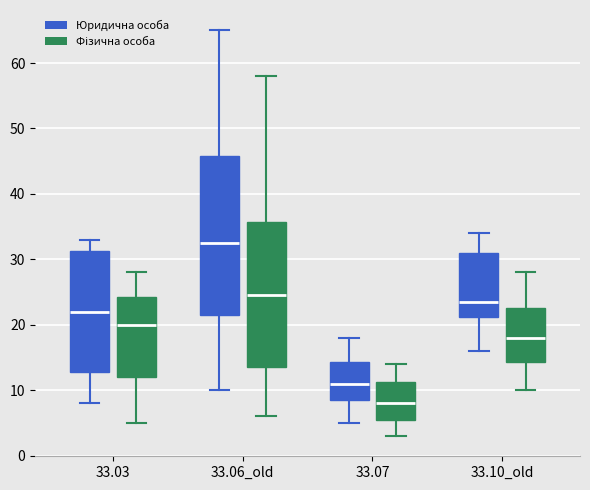

Which box has the highest median line?

33.06_old (Юридична особа)